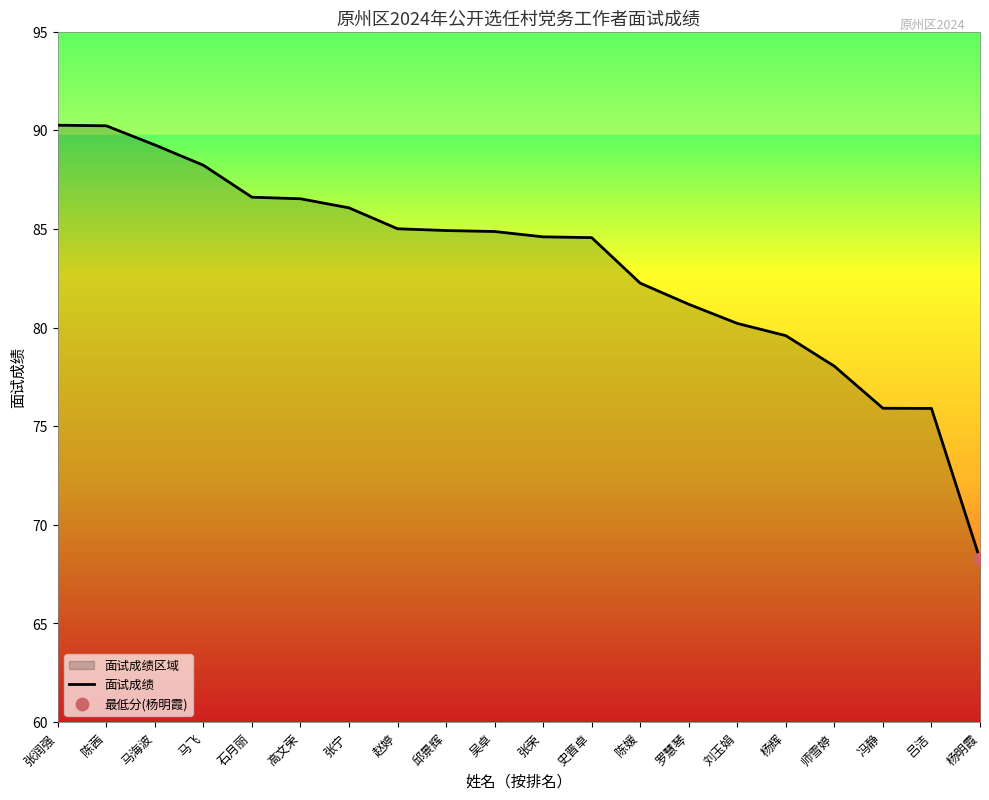

Between 邱景辉 and 杨明霞, which is larger?

邱景辉